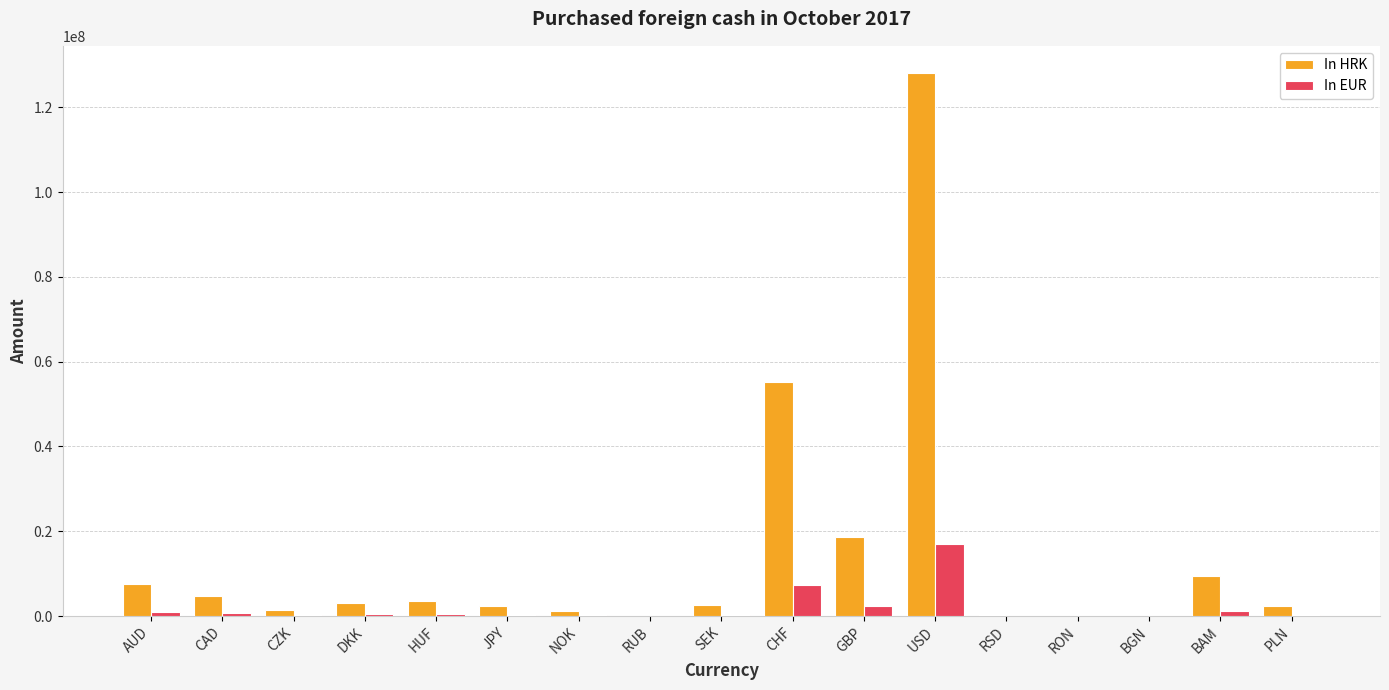

Which series has the largest total across all categories?

In HRK